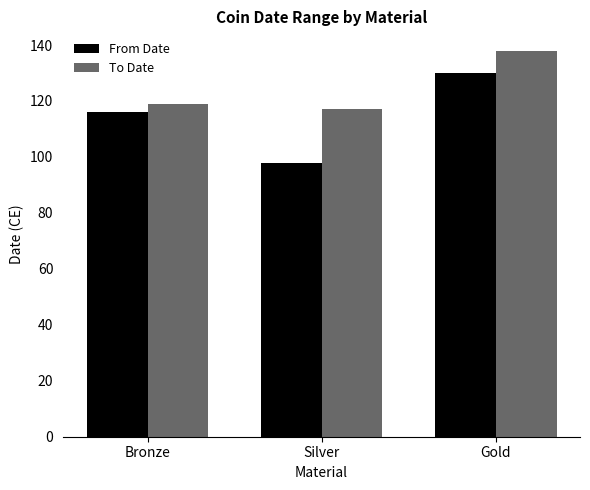

What is the spread (max minus min) of values at Bronze?

3